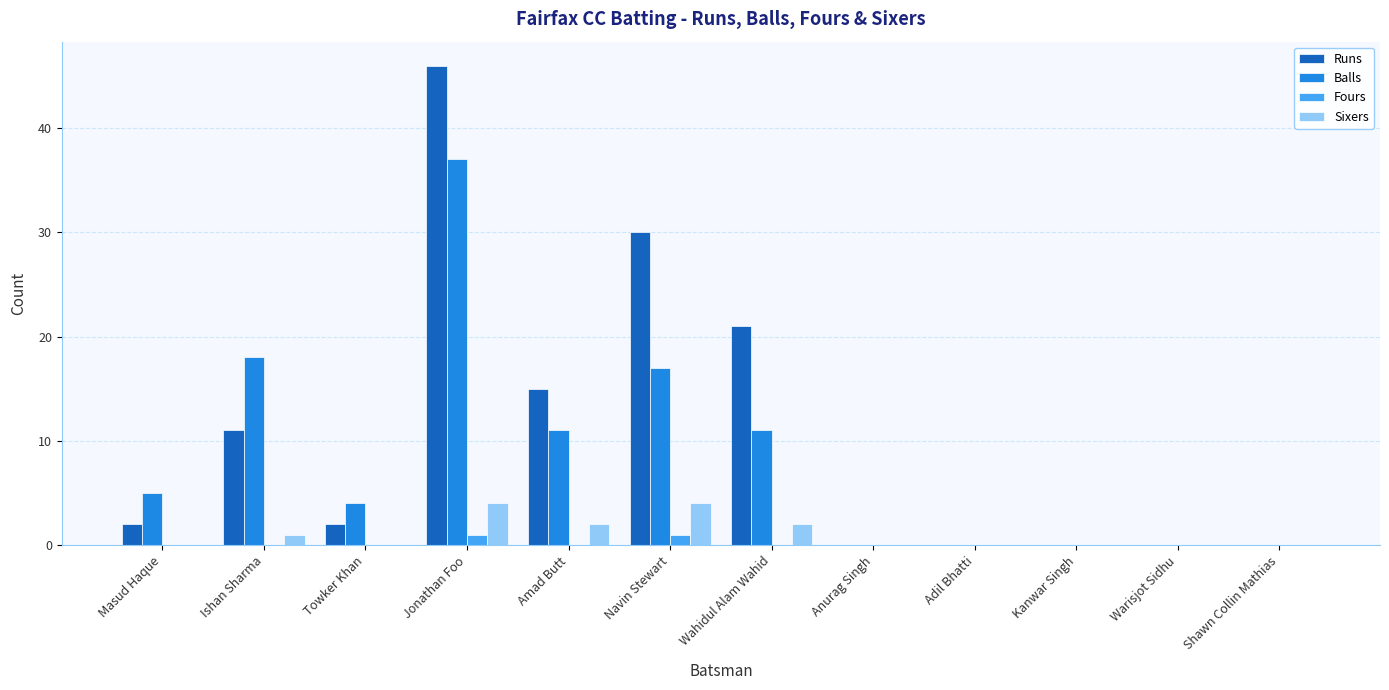

What is the sum of the Sixers values at Adil Bhatti and Jonathan Foo?

4